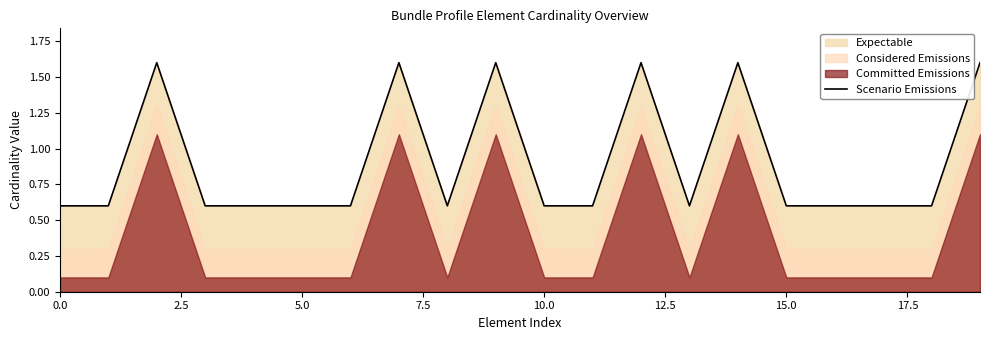

What is the value of the 9th point from the left?

0.6